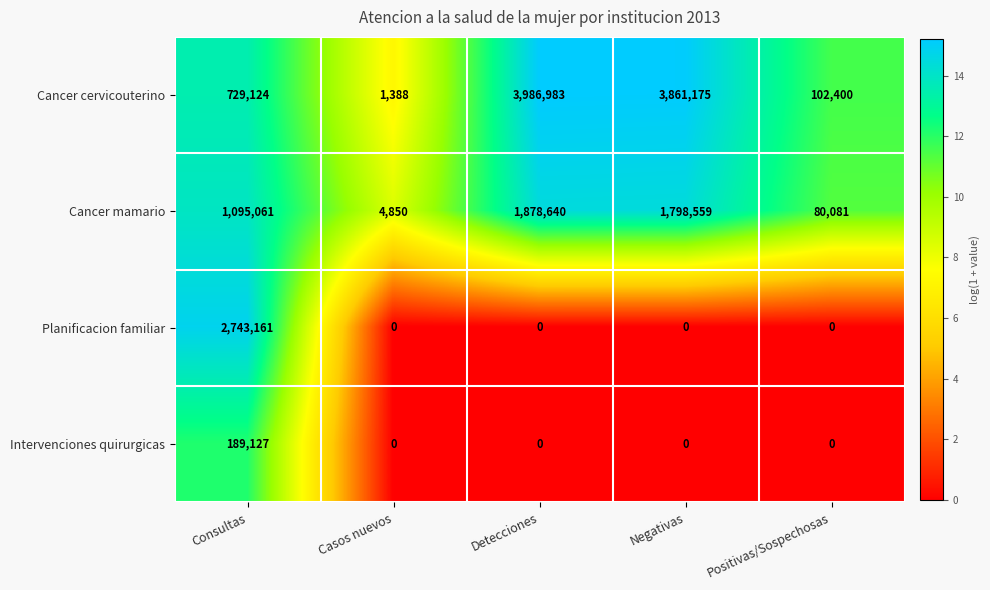

Reading left to right, list all the values displayed in this chart.

Cancer cervicouterino: 729124	1388	3986983	3861175	102400
Cancer mamario: 1095061	4850	1878640	1798559	80081
Planificacion familiar: 2743161	0	0	0	0
Intervenciones quirurgicas: 189127	0	0	0	0